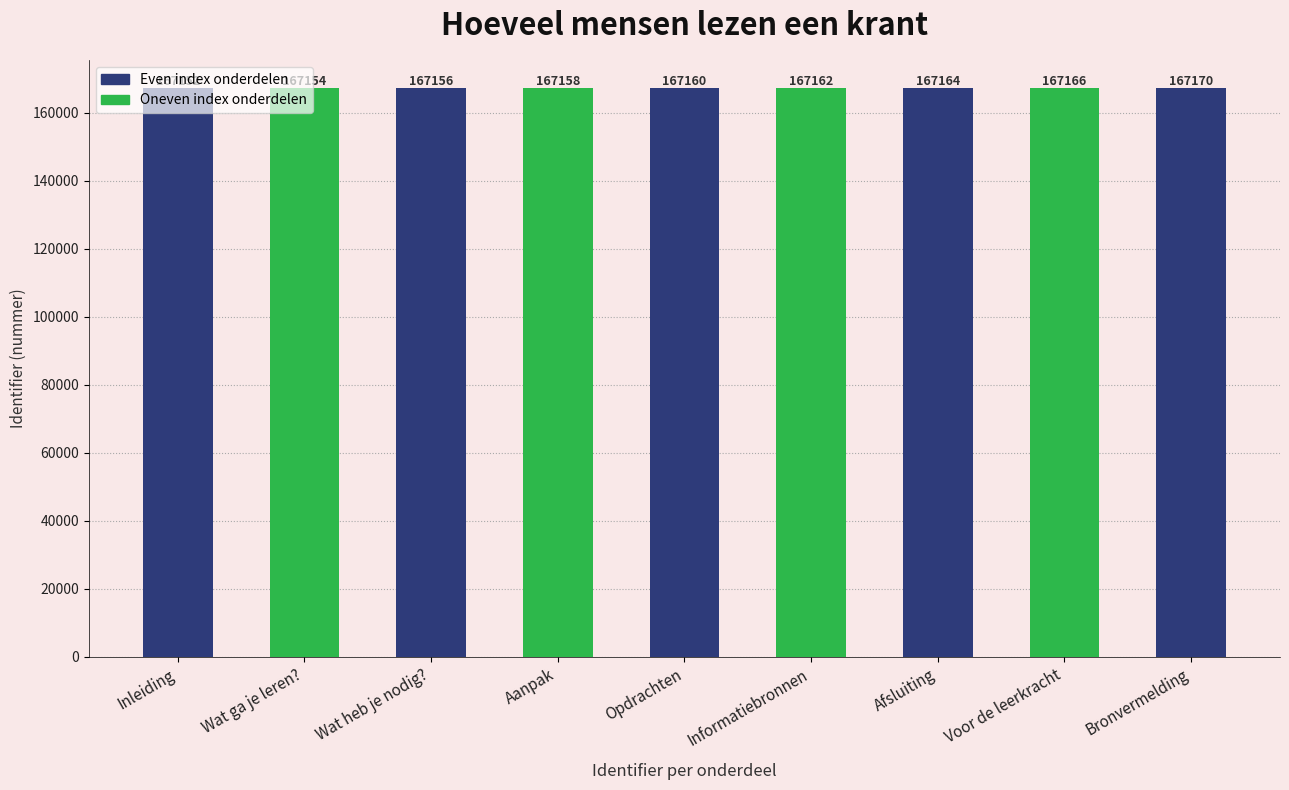

Count the values in the range 167156 to 167164.

5